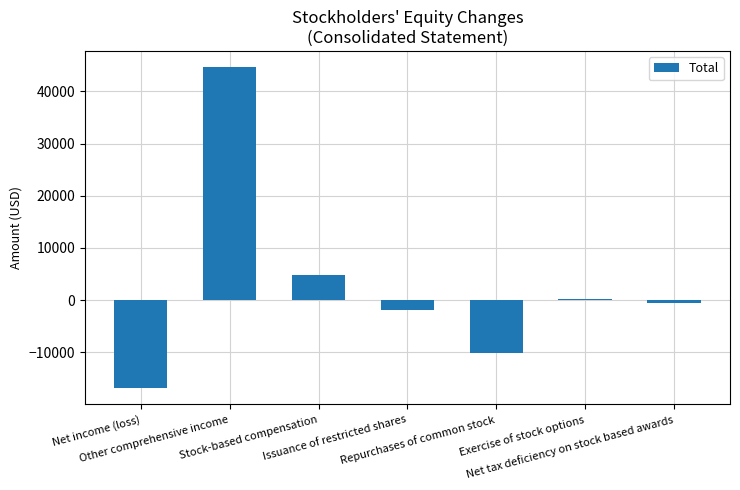

What is the greatest value displayed?

44659